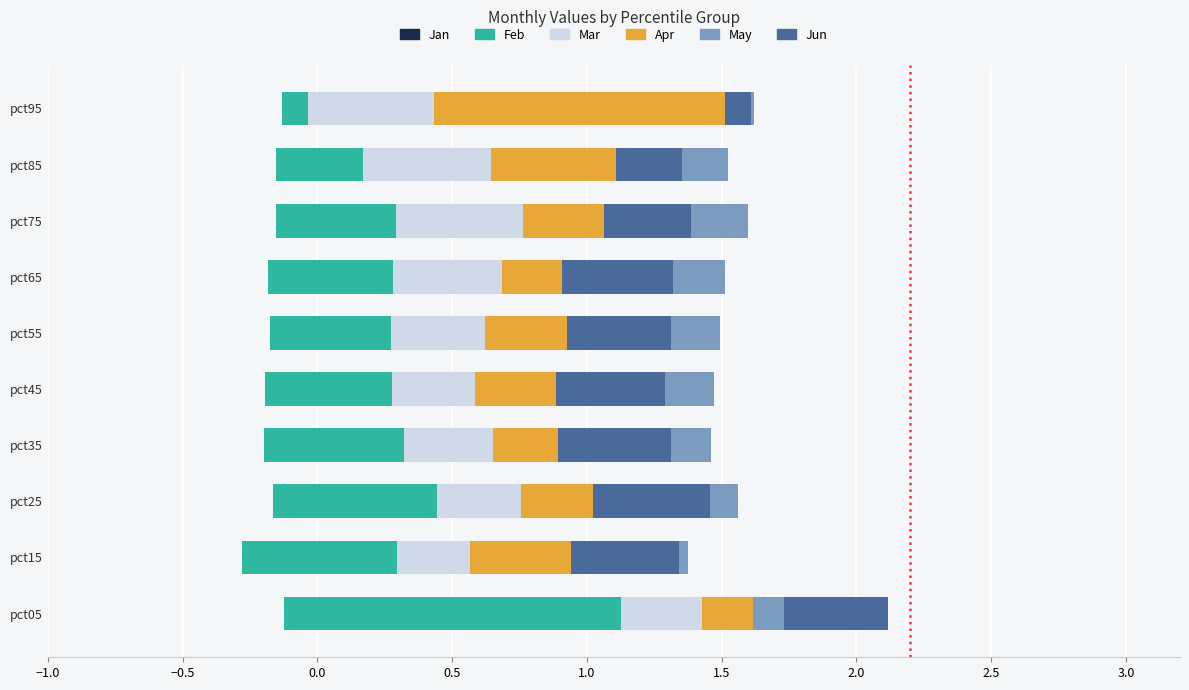

Reading left to right, what are all the values shown in this chart?

Jan: -0.1	-0.3	-0.2	-0.2	-0.2	-0.2	-0.2	-0.2	-0.2	-0.1
Feb: 1.2	0.6	0.6	0.5	0.5	0.5	0.5	0.4	0.3	0.1
Mar: 0.3	0.3	0.3	0.3	0.3	0.3	0.4	0.5	0.5	0.5
Apr: 0.2	0.8	0.8	0.8	0.9	0.9	0.8	0.8	0.9	1.2
May: 0.1	-0.0	-0.1	-0.1	-0.2	-0.2	-0.2	-0.2	-0.2	-0.0
Jun: 0.4	-0.4	-0.4	-0.4	-0.4	-0.4	-0.4	-0.3	-0.2	-0.1